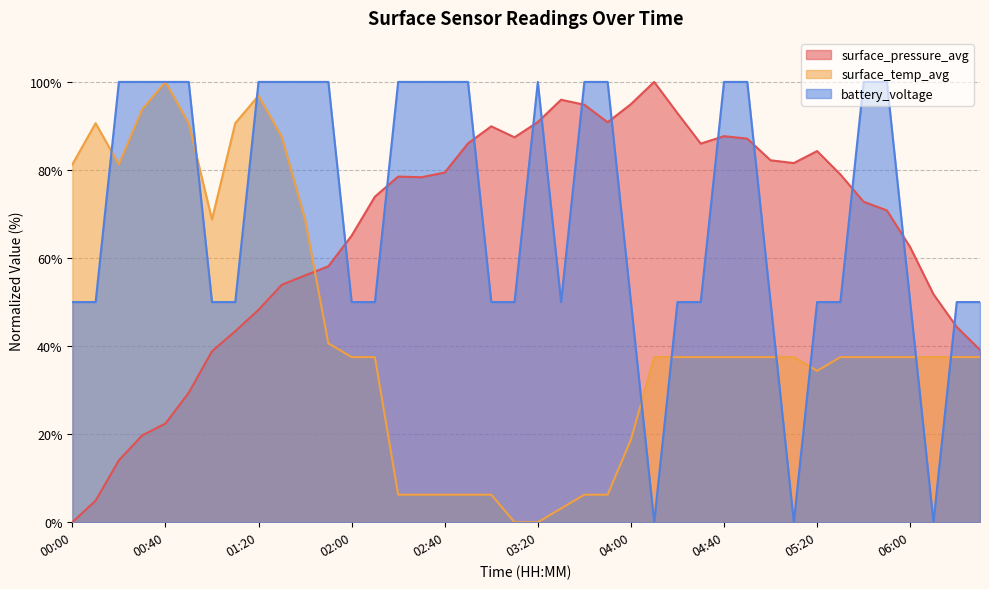

Reading right to left, list all the values displayed in this chart.

surface_pressure_avg: 06:30=39.1	06:20=44.3	06:10=51.8	06:00=62.5	05:50=70.8	05:40=72.8	05:30=79.0	05:20=84.3	05:10=81.6	05:00=82.2	04:50=87.1	04:40=87.7	04:30=86.0	04:20=92.9	04:10=100.0	04:00=94.9	03:50=90.8	03:40=94.8	03:30=95.9	03:20=90.9	03:10=87.4	03:00=89.9	02:50=86.0	02:40=79.4	02:30=78.4	02:20=78.5	02:10=73.9	02:00=65.1	01:50=58.1	01:40=56.1	01:30=53.9	01:20=48.2	01:10=43.4	01:00=38.8	00:50=29.4	00:40=22.4	00:30=19.7	00:20=14.1	00:10=4.9	00:00=0.0
surface_temp_avg: 06:30=37.5	06:20=37.5	06:10=37.5	06:00=37.5	05:50=37.5	05:40=37.5	05:30=37.5	05:20=34.4	05:10=37.5	05:00=37.5	04:50=37.5	04:40=37.5	04:30=37.5	04:20=37.5	04:10=37.5	04:00=18.7	03:50=6.3	03:40=6.3	03:30=3.1	03:20=0.0	03:10=0.0	03:00=6.3	02:50=6.3	02:40=6.3	02:30=6.3	02:20=6.3	02:10=37.5	02:00=37.5	01:50=40.6	01:40=68.8	01:30=87.5	01:20=96.9	01:10=90.6	01:00=68.8	00:50=90.6	00:40=100.0	00:30=93.7	00:20=81.2	00:10=90.6	00:00=81.2
battery_voltage: 06:30=50.0	06:20=50.0	06:10=0.0	06:00=50.0	05:50=100.0	05:40=100.0	05:30=50.0	05:20=50.0	05:10=0.0	05:00=50.0	04:50=100.0	04:40=100.0	04:30=50.0	04:20=50.0	04:10=0.0	04:00=50.0	03:50=100.0	03:40=100.0	03:30=50.0	03:20=100.0	03:10=50.0	03:00=50.0	02:50=100.0	02:40=100.0	02:30=100.0	02:20=100.0	02:10=50.0	02:00=50.0	01:50=100.0	01:40=100.0	01:30=100.0	01:20=100.0	01:10=50.0	01:00=50.0	00:50=100.0	00:40=100.0	00:30=100.0	00:20=100.0	00:10=50.0	00:00=50.0